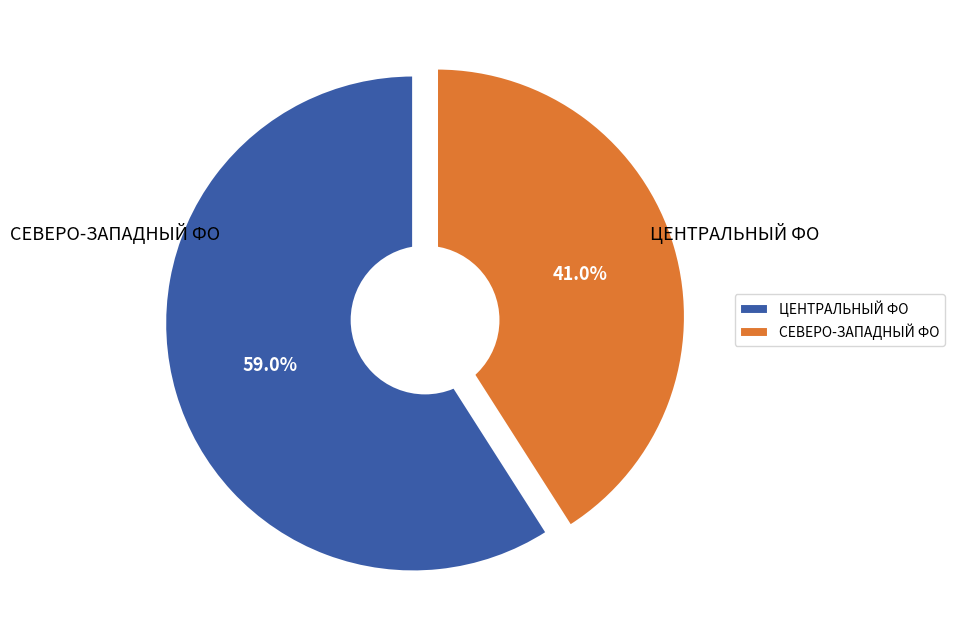

Does ПРИВОЛЖСКИЙ ФЕДЕРАЛЬНЫЙ ОКРУГ account for over 50% of the chart?

No